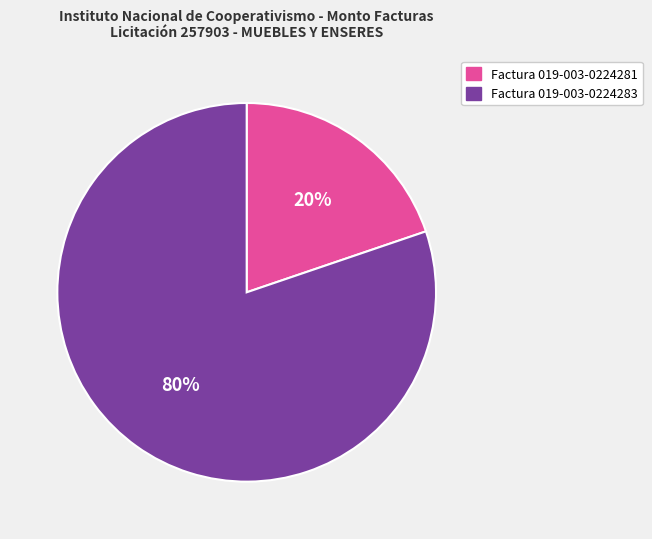

Do Factura 019-003-0224283 and Factura 019-003-0224281 together represent more than half of the pie?

Yes